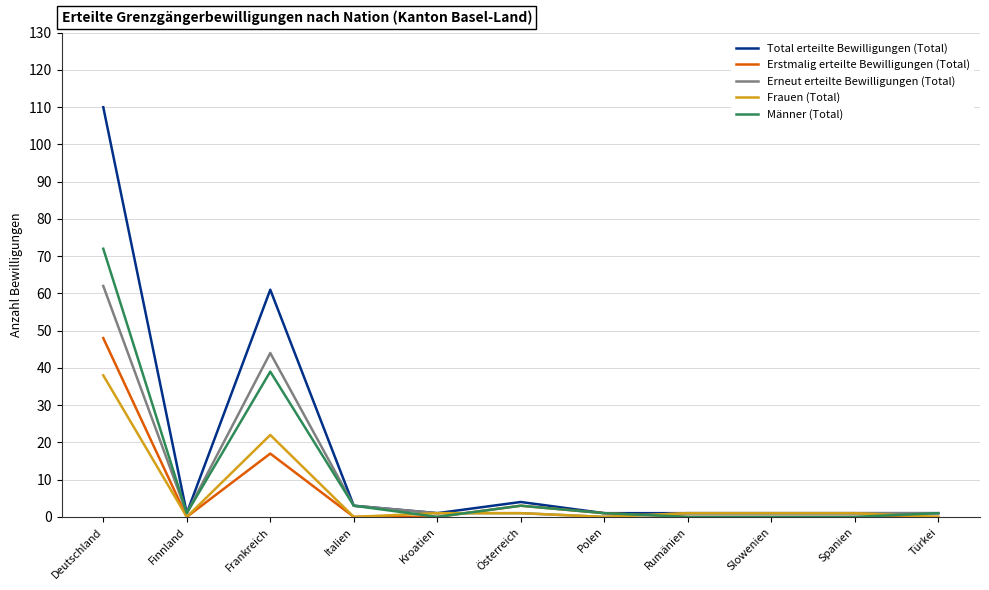

What is the sum of all Frauen (Total) values?

65